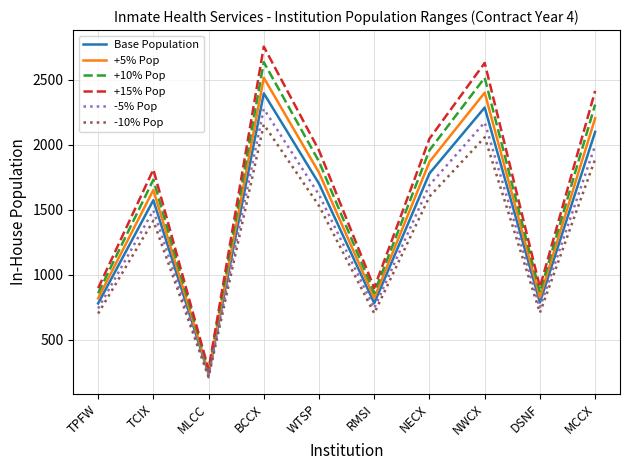

Which series has the largest total across all categories?

+15% Pop